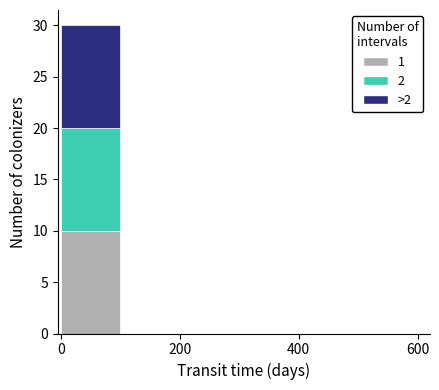

Reading left to right, transcribe this chart: for each stacked bar, give the range it covers on the x-axis and its total height. The values are not printed on the chart, so give them approximately, as read against the axis.

0 to 100: 30
100 to 200: 0
200 to 300: 0
300 to 400: 0
400 to 500: 0
500 to 600: 0